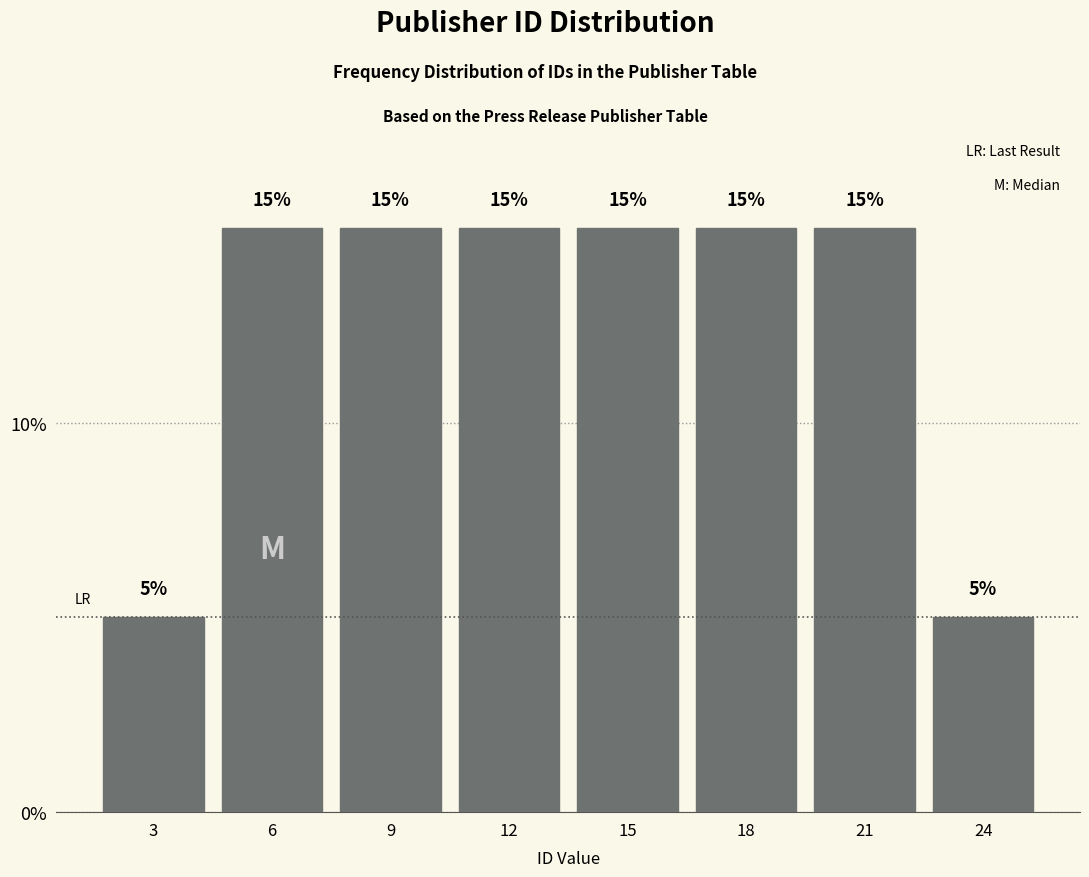

Reading left to right, what are all the values shown in this chart?

5	15	15	15	15	15	15	5